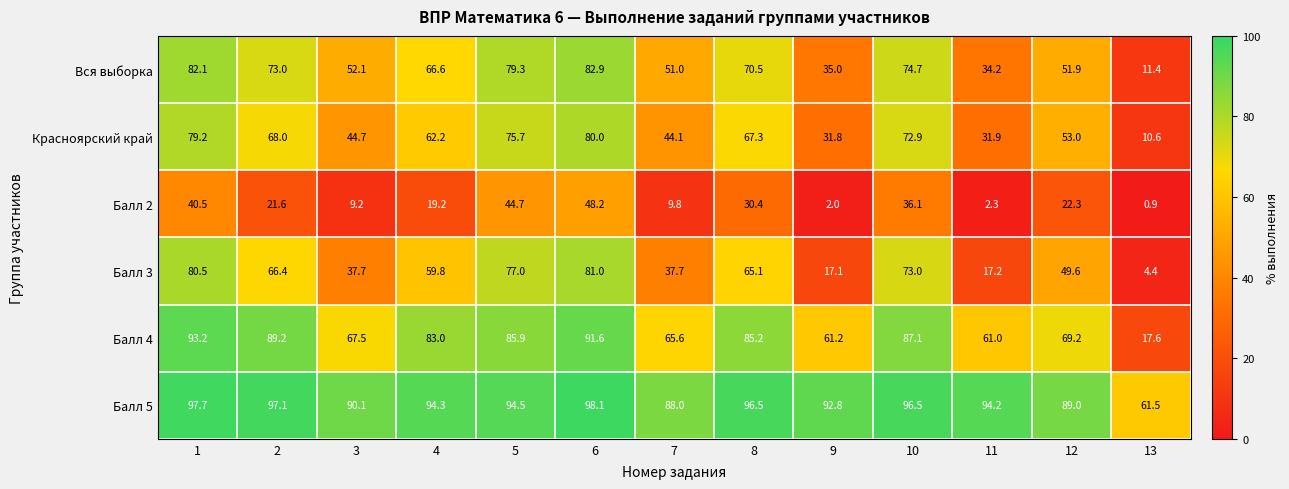

The value of Балл 5 at 10 is 96.5. True or false?

True